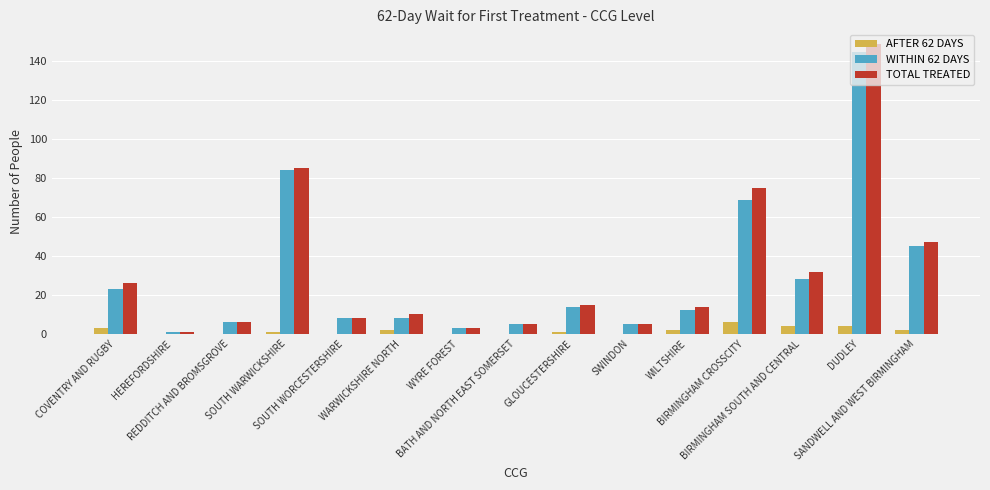

How many data points does each series have?

15